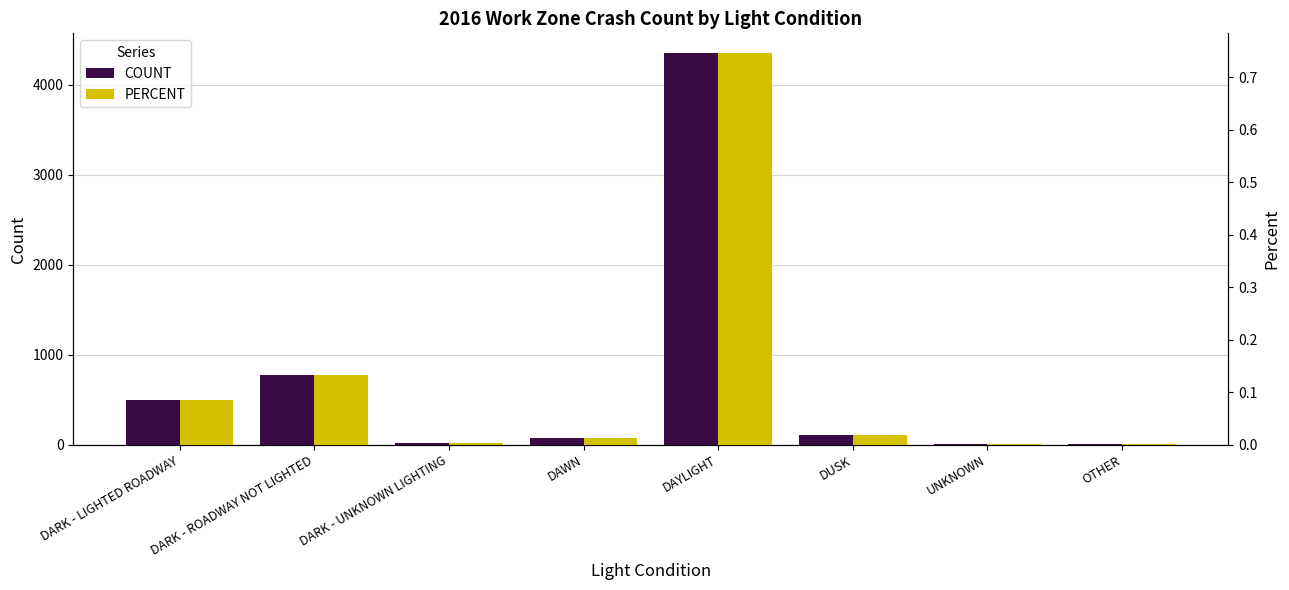

Which series changed the most between UNKNOWN and OTHER?

COUNT